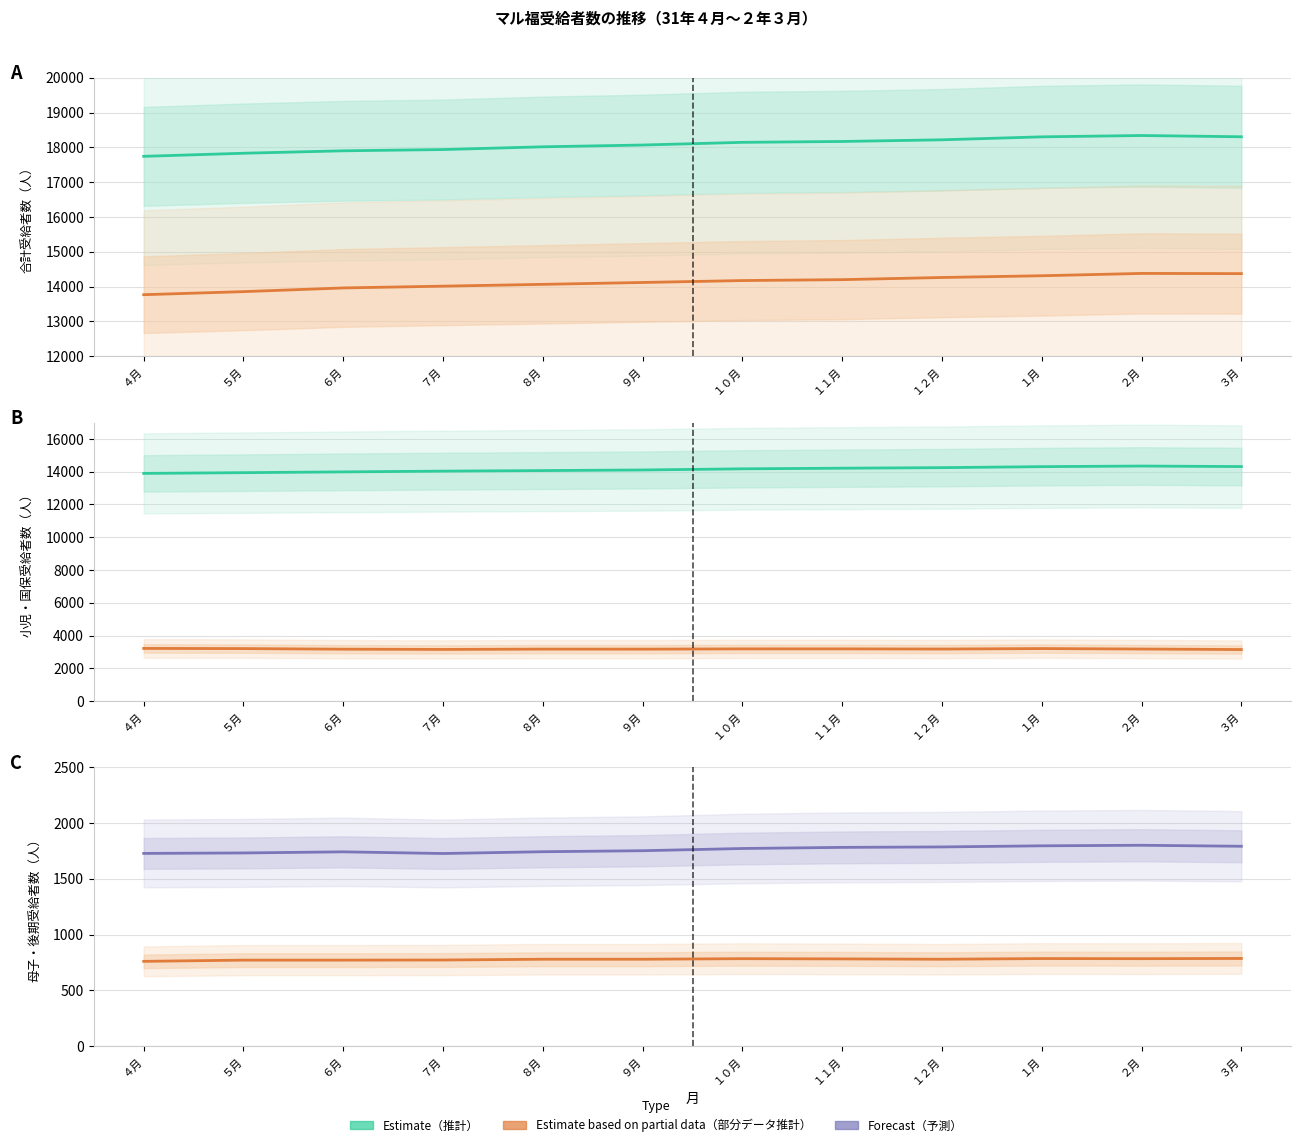

Is it true that 合計（計） equals 12681 at １月?

False